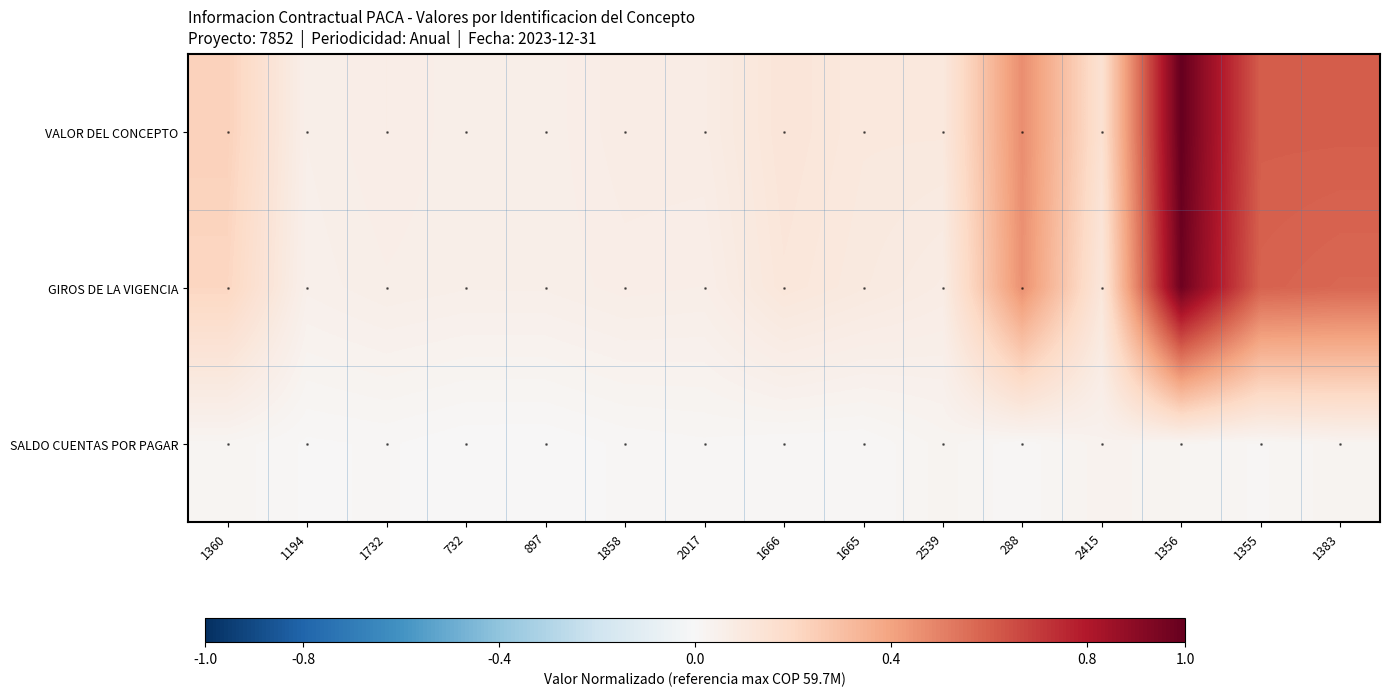

Rank the series at 1665 from highest to lowest value.

VALOR DEL CONCEPTO, GIROS DE LA VIGENCIA, SALDO CUENTAS POR PAGAR